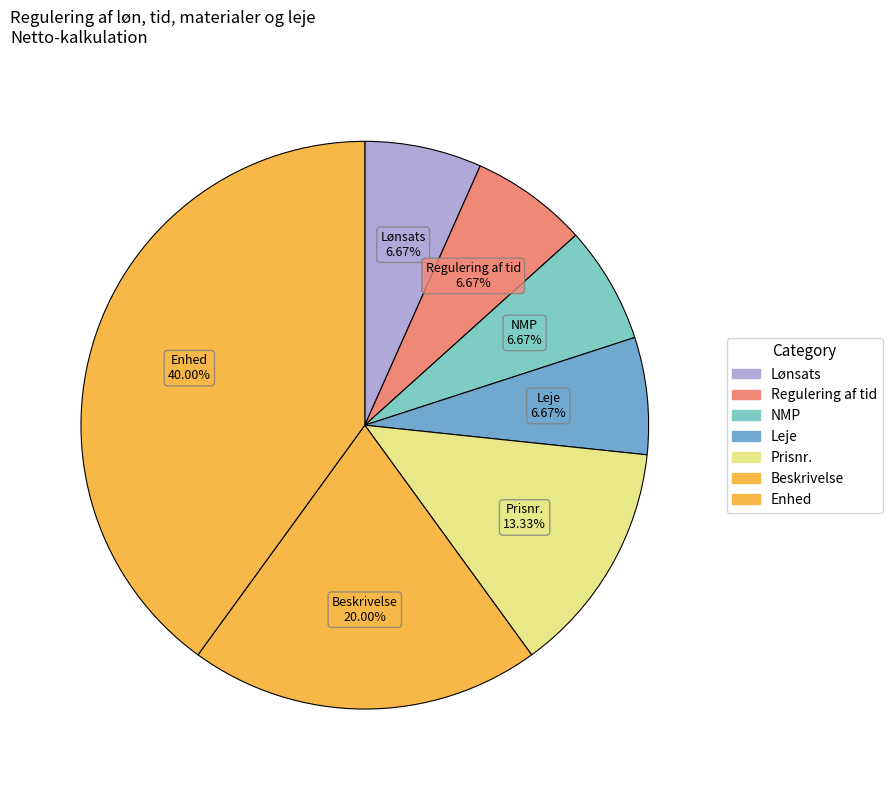

Does Regulering af tid account for over 50% of the chart?

No